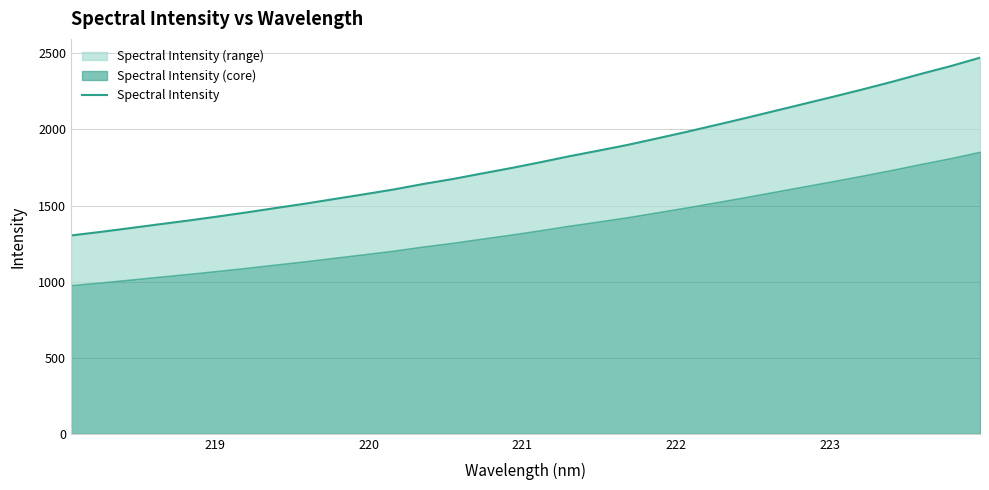

What is the difference between the maximum and second lowest values?

1145.0